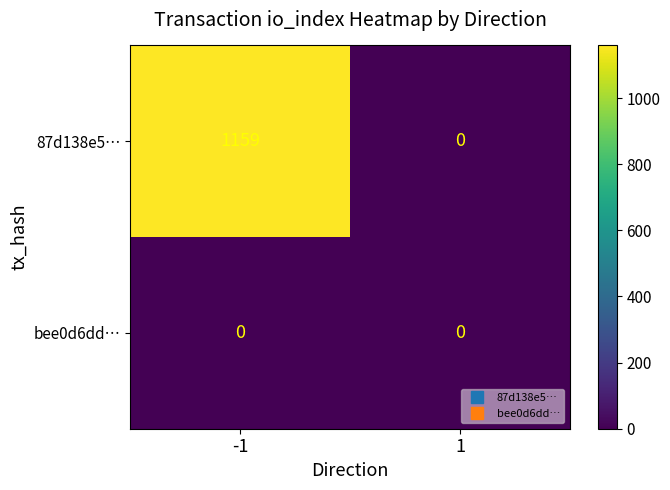

List the series in order of their peak value, highest first.

87d138e5…, bee0d6dd…